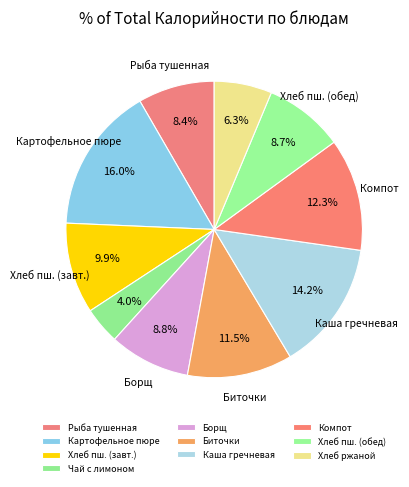

Count the number of slices in the pie.

10